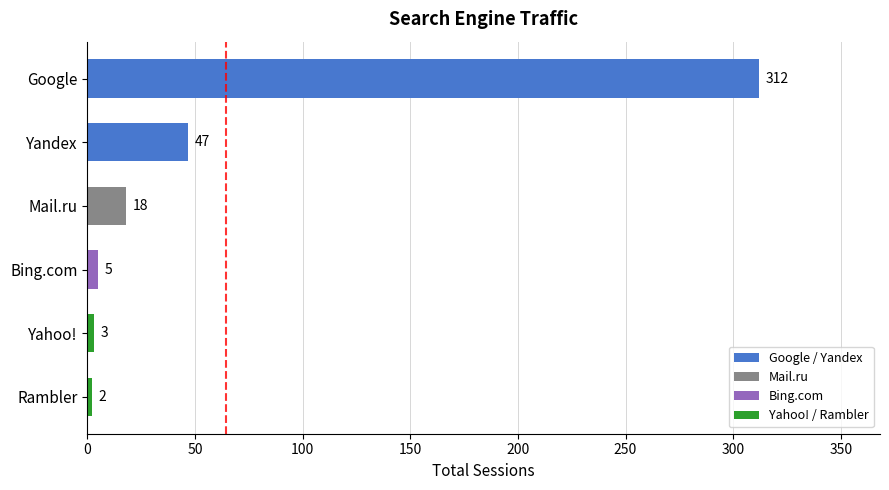

Where is the data nearest to the value 157?

Yandex